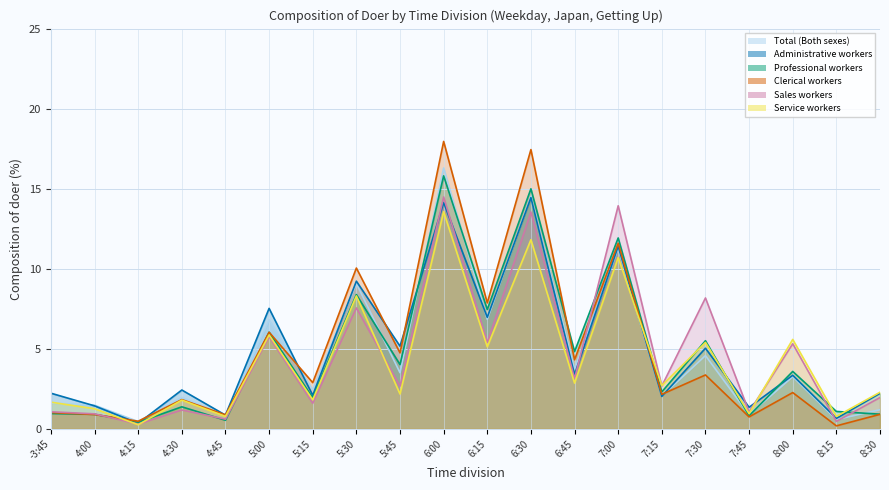

At which label does Administrative workers reach its minimum?

4:15